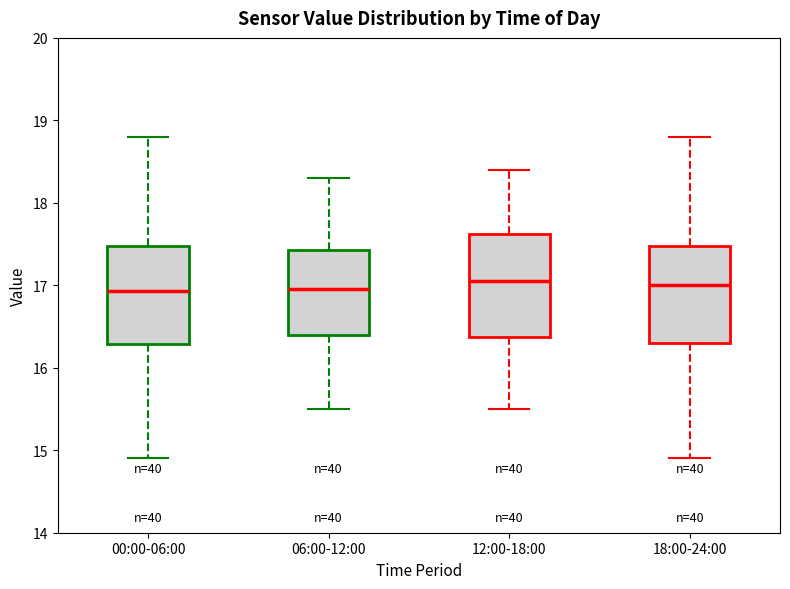

Reading left to right, read every box against the y-axis: the position of its median line, the range the box covers, and the ends of its whiskers. The values are not printed on the chart, so give them approximately, as read against the axis.

00:00-06:00: median 16.9, box 16.3 to 17.5, whiskers 14.9 to 18.8
06:00-12:00: median 17.0, box 16.4 to 17.4, whiskers 15.5 to 18.3
12:00-18:00: median 17.1, box 16.4 to 17.6, whiskers 15.5 to 18.4
18:00-24:00: median 17.0, box 16.3 to 17.5, whiskers 14.9 to 18.8